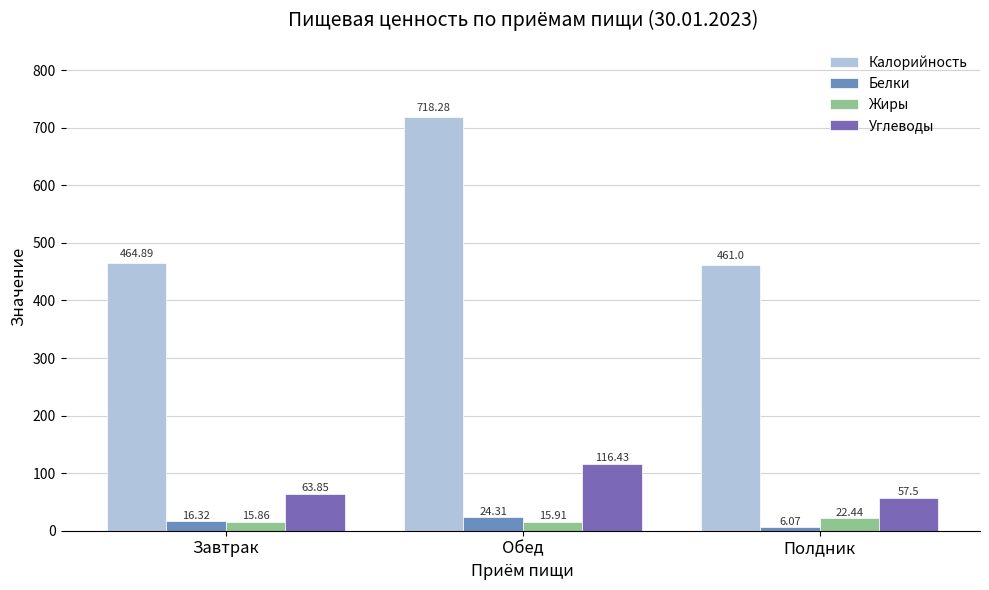

Rank the series by their maximum value, from lowest to highest.

Жиры, Белки, Углеводы, Калорийность